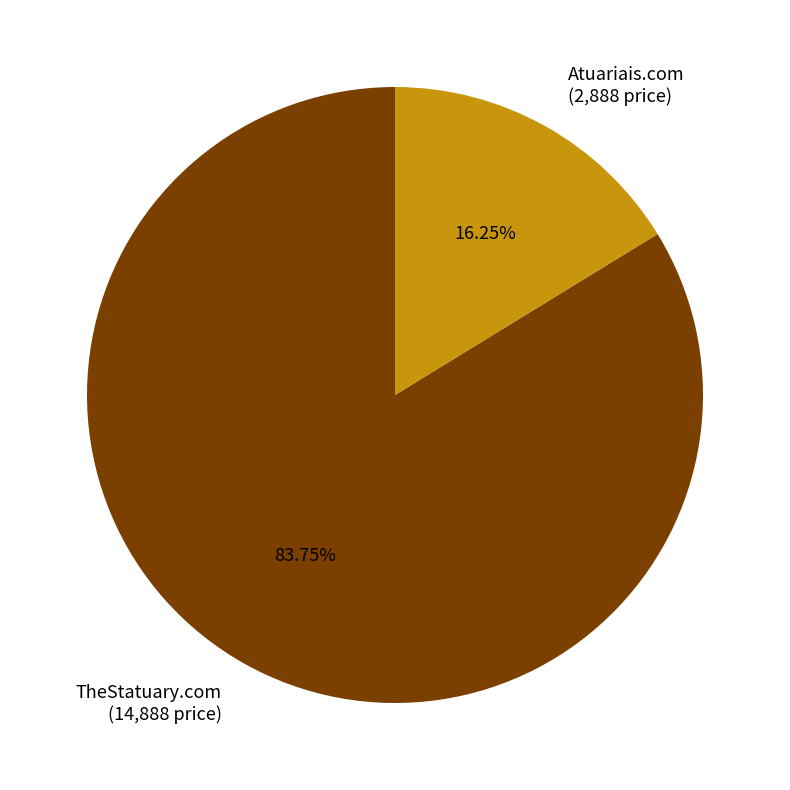

Is it true that Atuariais.com is 16% of the pie?

True